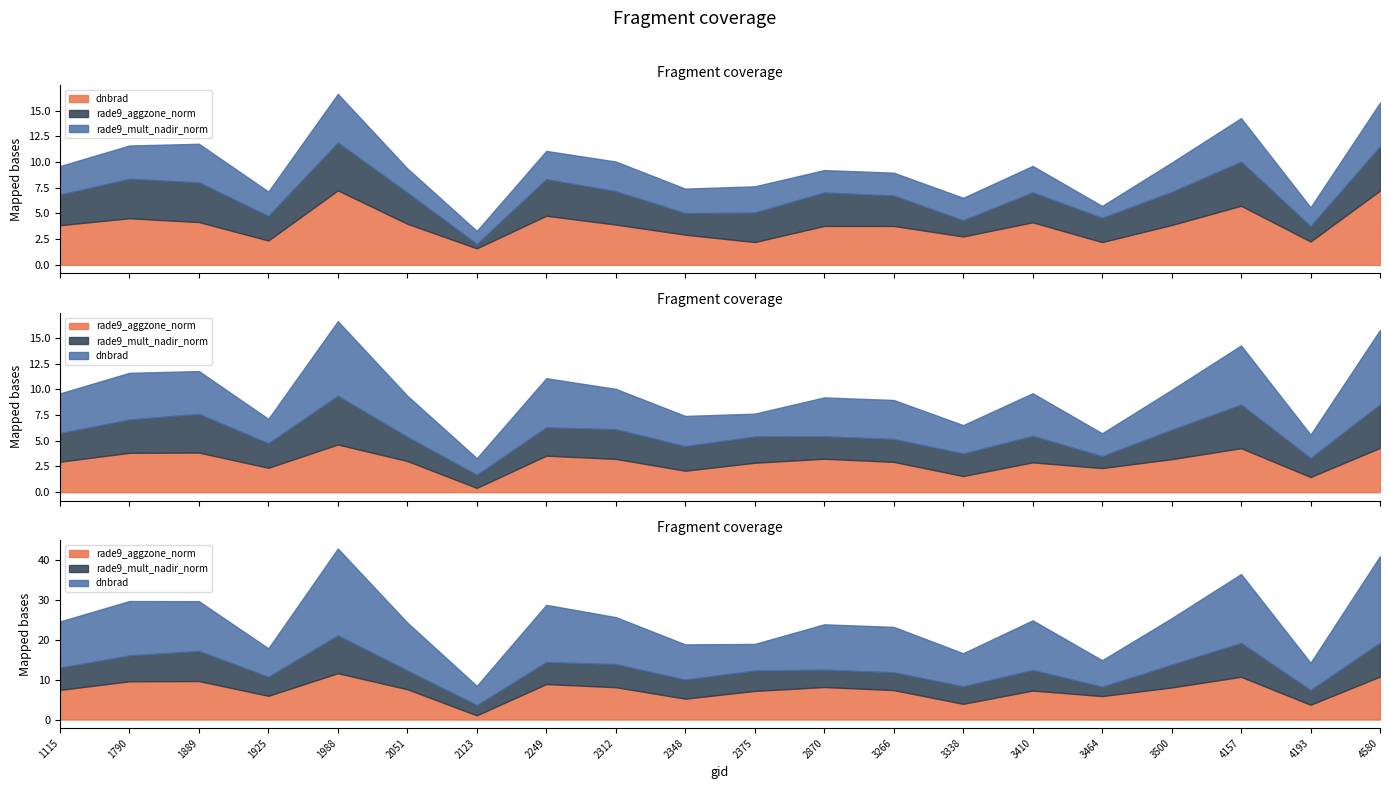

Reading left to right, transcribe all the data shown in this chart.

dnbrad: 3.9	4.5	4.2	2.4	7.2	4.0	1.6	4.8	3.9	2.9	2.2	3.8	3.8	2.8	4.1	2.2	3.9	5.7	2.3	7.2
rade9_aggzone_norm: 3.0	3.8	3.9	2.4	4.6	3.0	0.4	3.6	3.2	2.1	2.9	3.3	3.0	1.6	2.9	2.3	3.2	4.3	1.5	4.3
rade9_mult_nadir_norm: 2.8	3.2	3.8	2.4	4.7	2.3	1.3	2.7	2.9	2.4	2.5	2.2	2.2	2.2	2.6	1.2	2.9	4.2	1.8	4.2